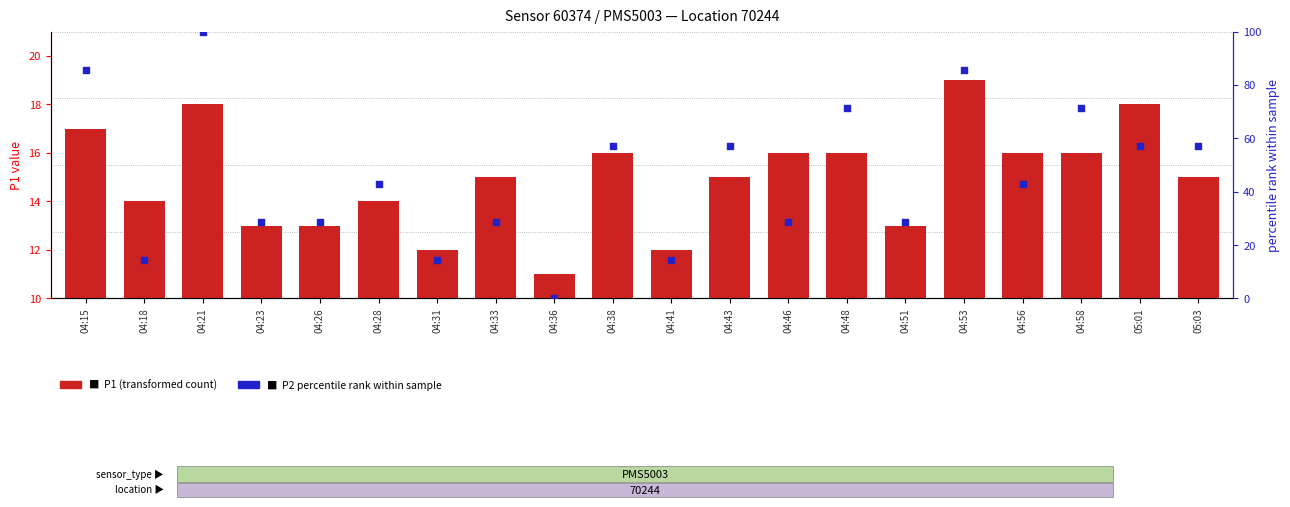

What are all the series names shown in the legend?

P1 (transformed count), P2 percentile rank